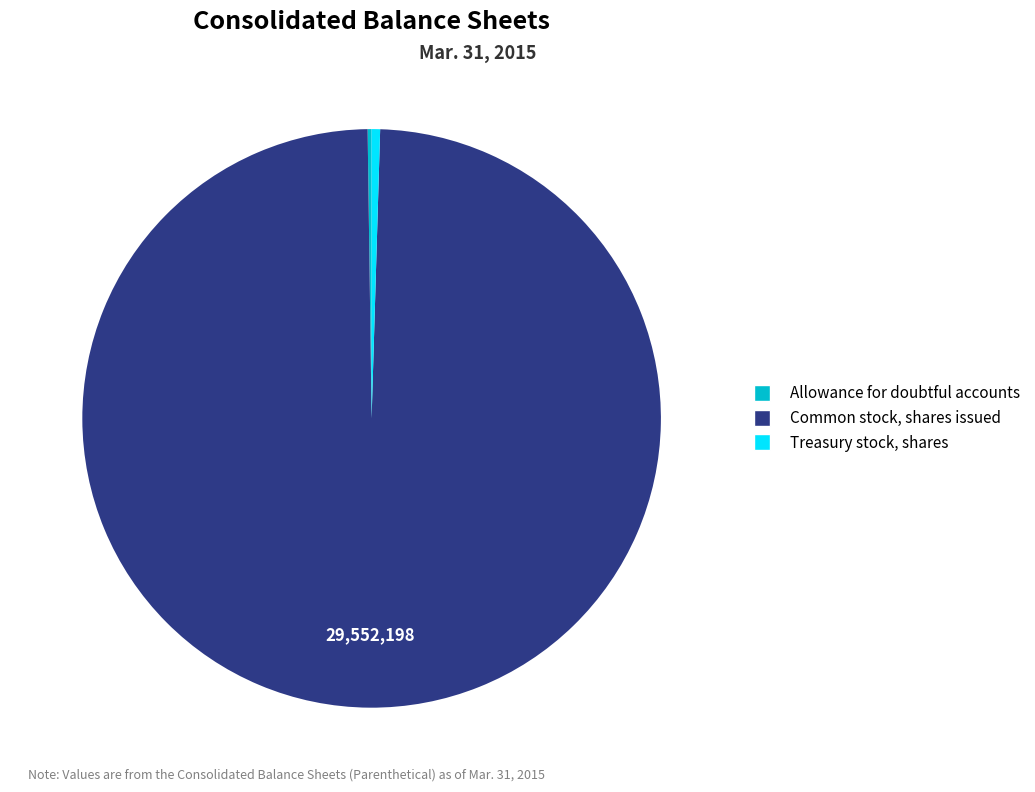

Do Common stock, shares issued and Treasury stock, shares together represent more than half of the pie?

Yes